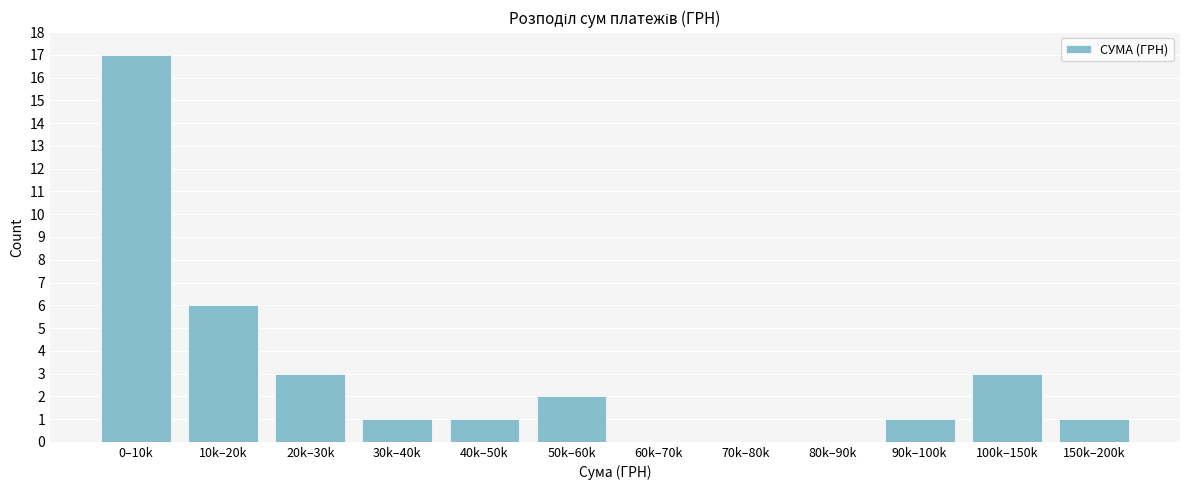

Reading left to right, transcribe all the data shown in this chart.

0–10k=17	10k–20k=6	20k–30k=3	30k–40k=1	40k–50k=1	50k–60k=2	60k–70k=0	70k–80k=0	80k–90k=0	90k–100k=1	100k–150k=3	150k–200k=1